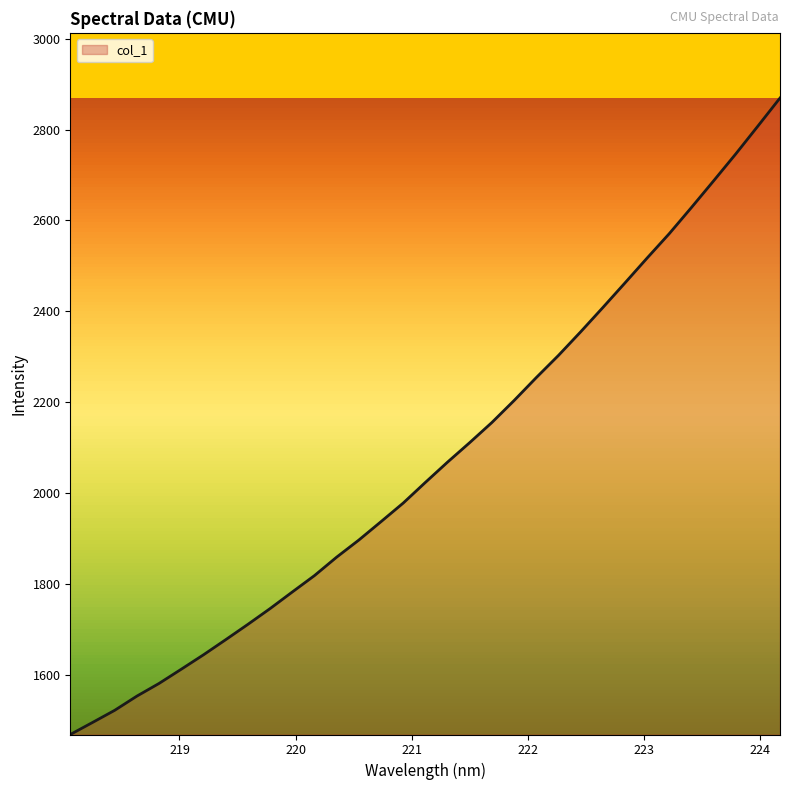

True or false: there are more than 0 points higher than both neighbors.

False